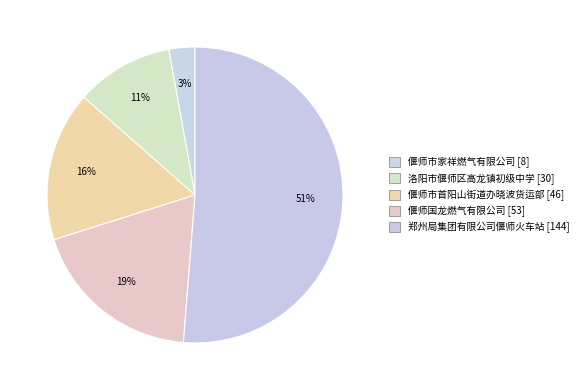

The 偃师市首阳山街道办晓波货运部 [46] slice represents 11% of the pie. True or false?

False